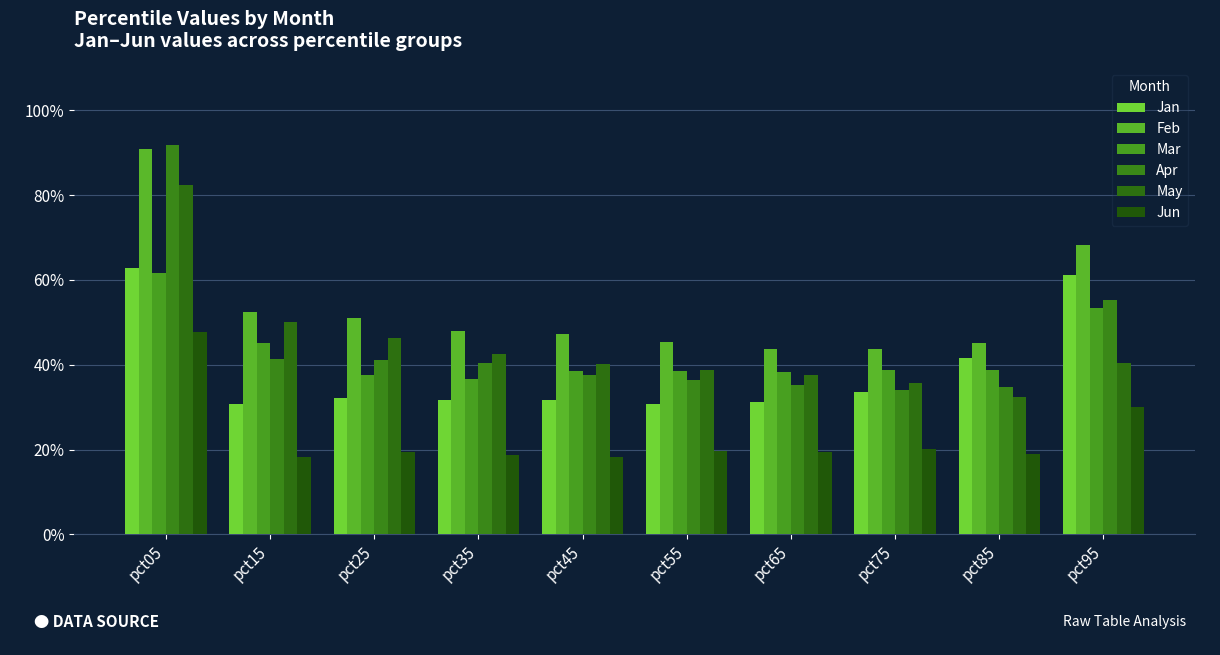

Are the bars horizontal?

No